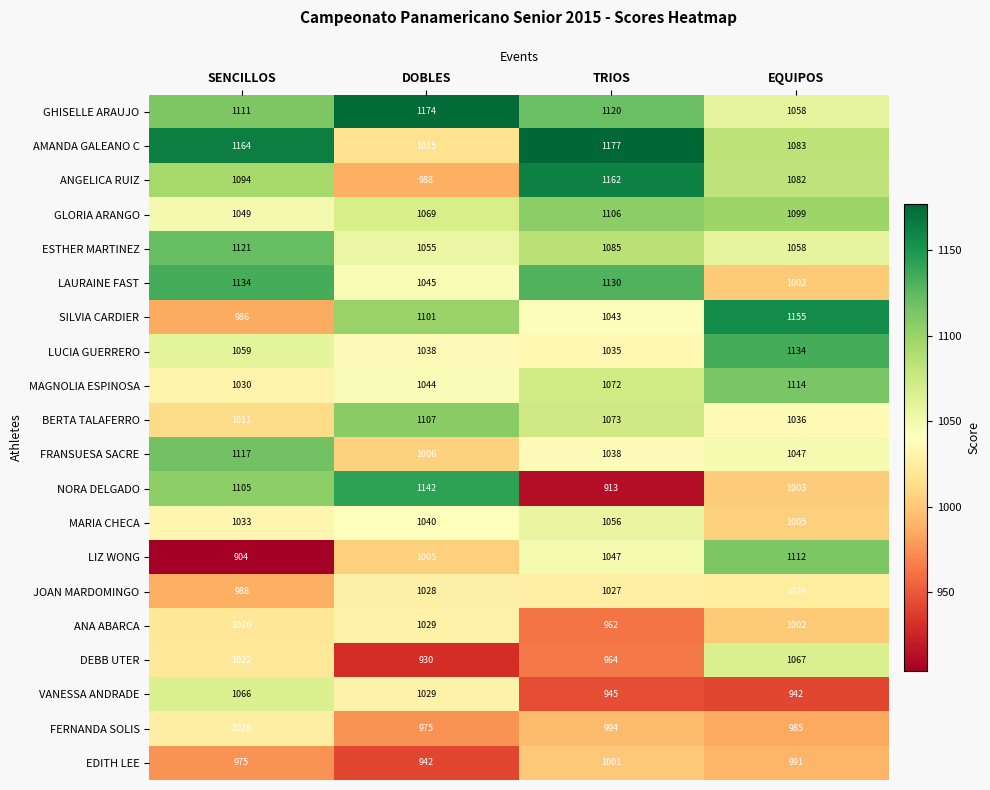

Is it true that GHISELLE ARAUJO equals 1120 at TRIOS?

True